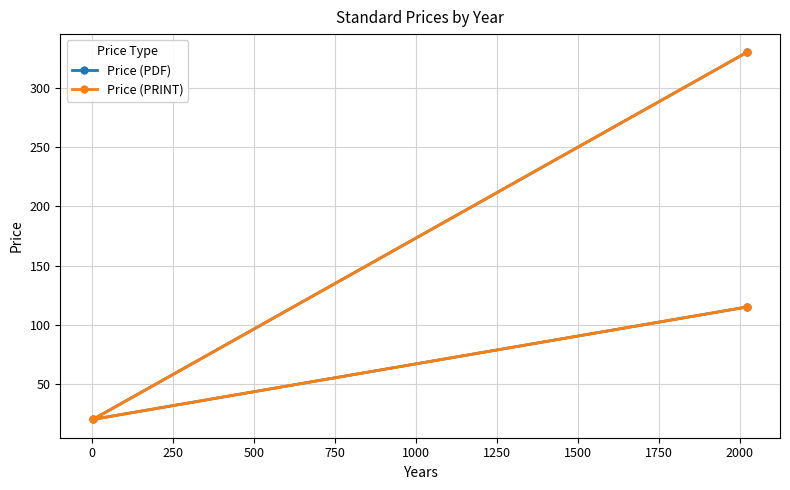

What is the highest value of the Price (PRINT) series?

330